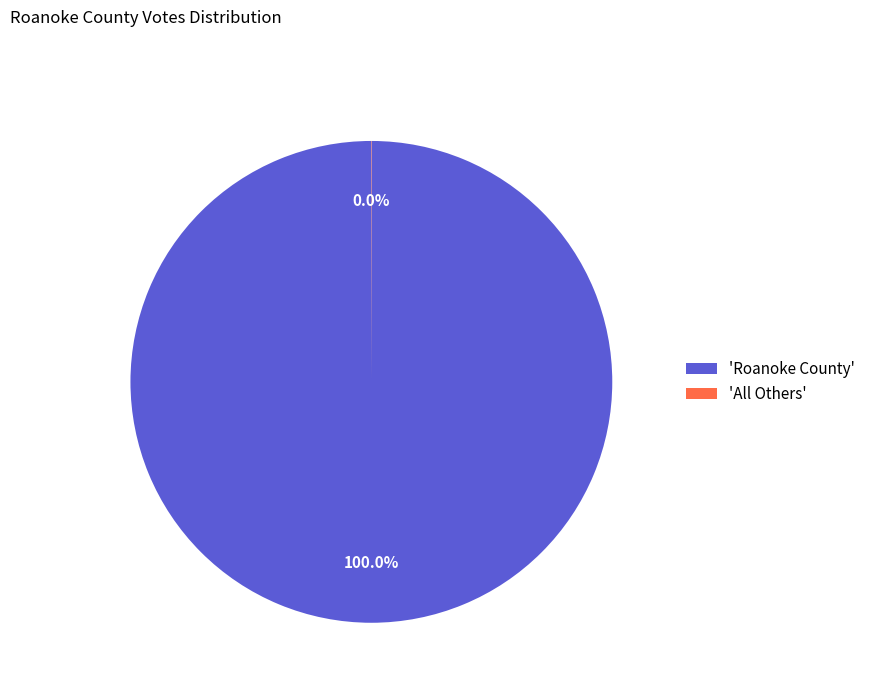

Which slice is the largest?

'Roanoke County'